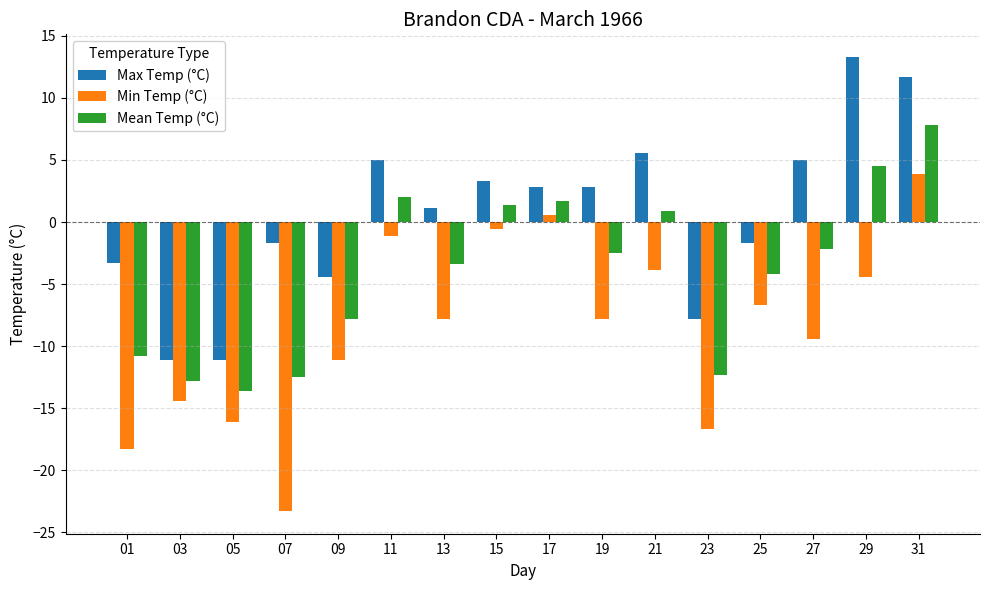

What is the value of the Max Temp (°C) bar at the 14th from the left?

5.0